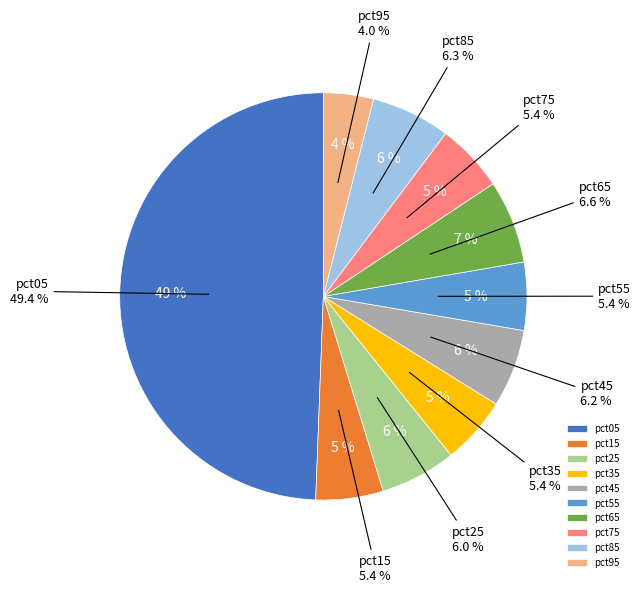

To the nearest percent, what percentage of the pie is pct55?

5%